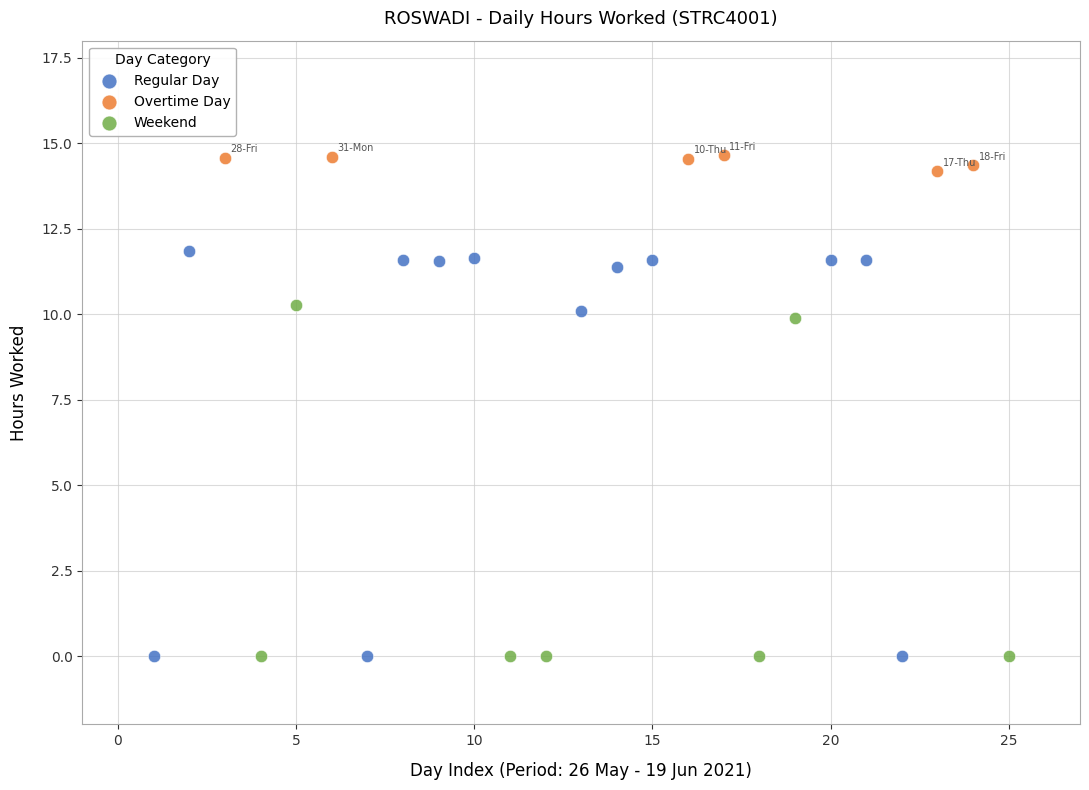

What are all the series names shown in the legend?

Regular Day, Overtime Day, Weekend